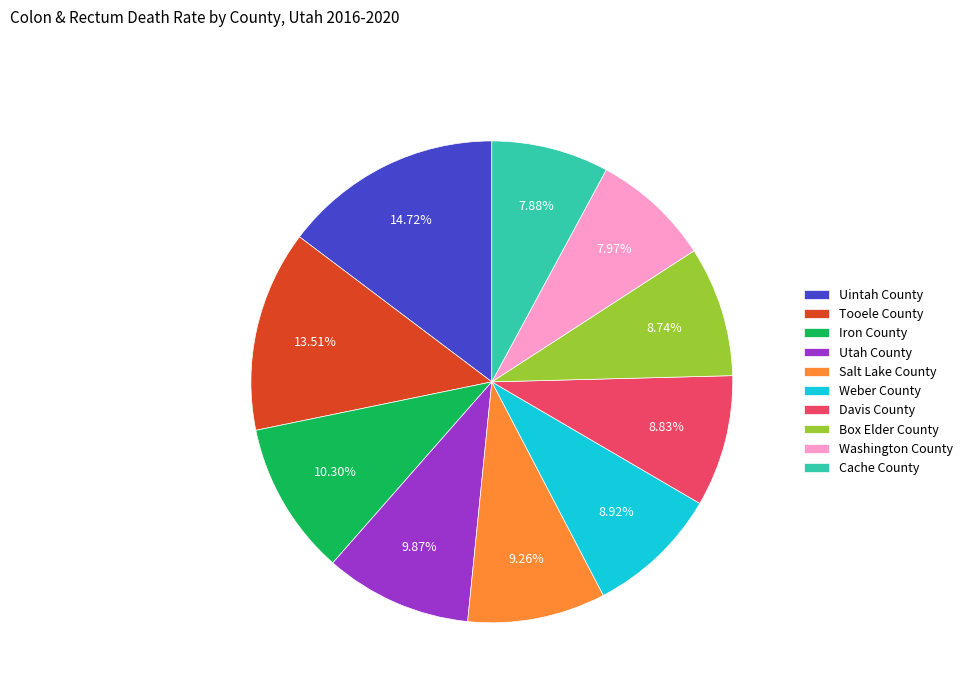

Is it true that Cache County is 17% of the pie?

False